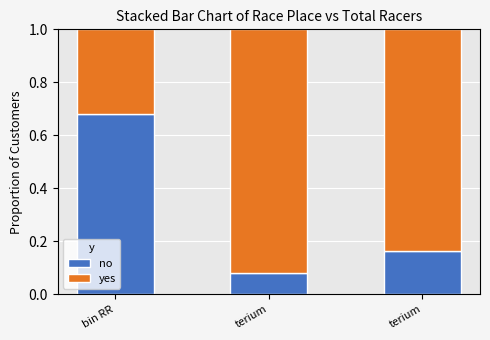

What are all the series names shown in the legend?

no, yes